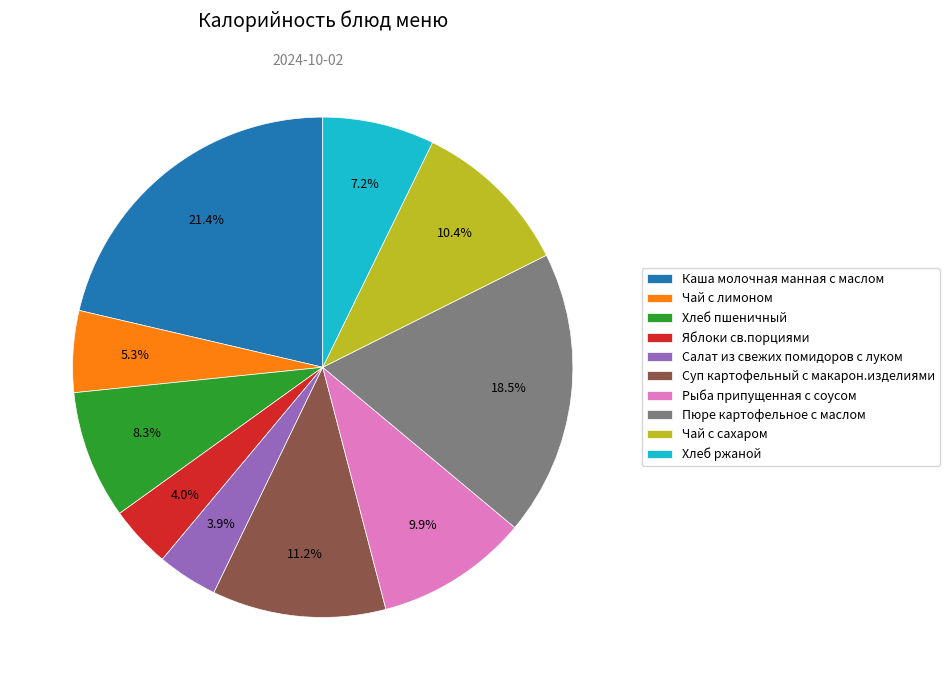

Count the number of slices in the pie.

10